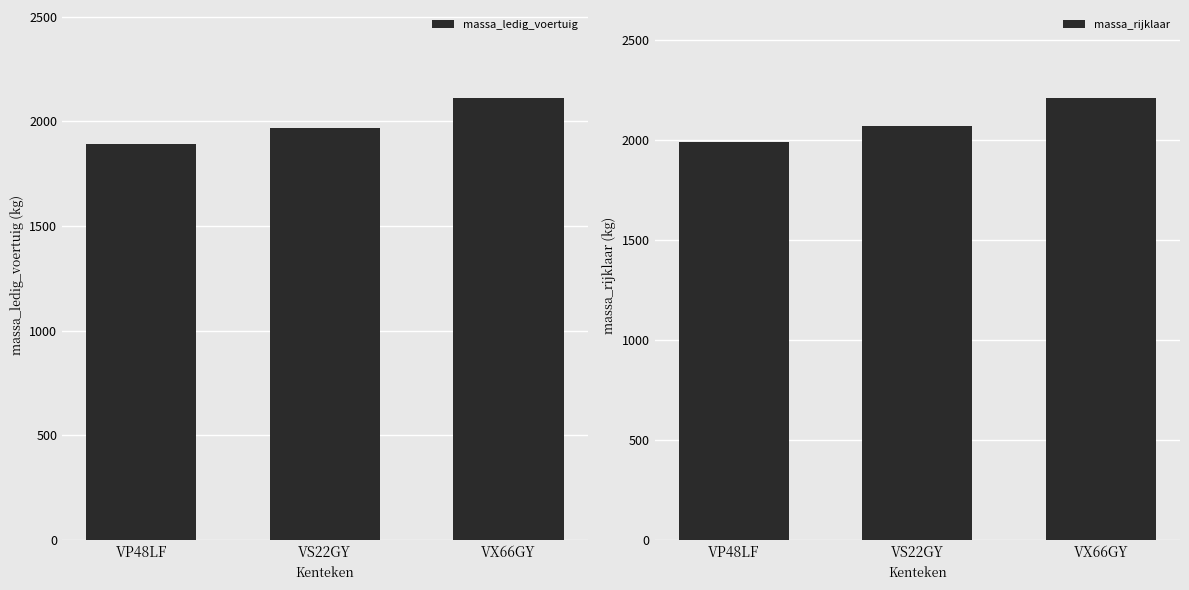

Are the bars grouped side by side (vs. stacked)?

Yes